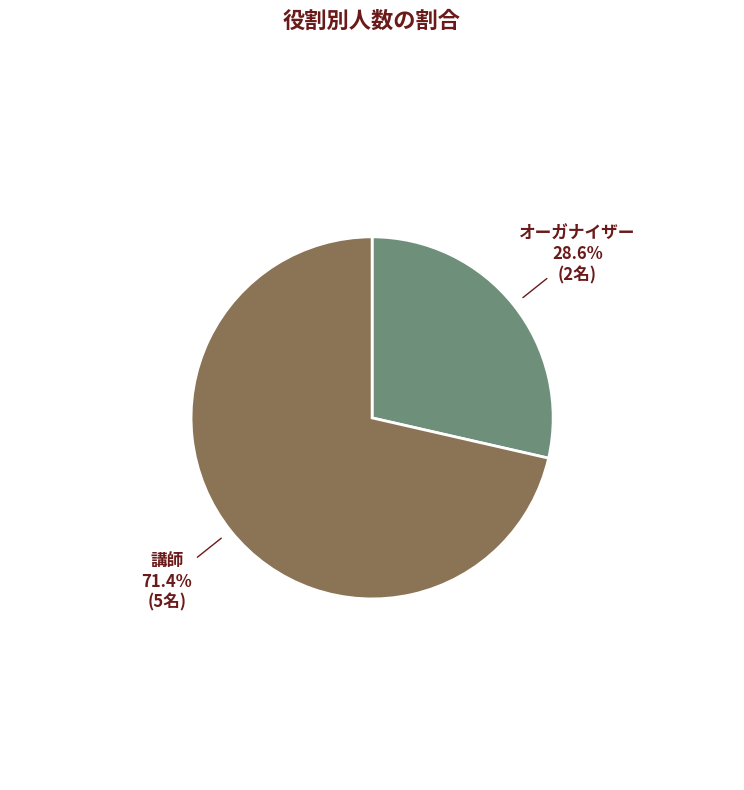

The 講師 slice represents 71% of the pie. True or false?

True